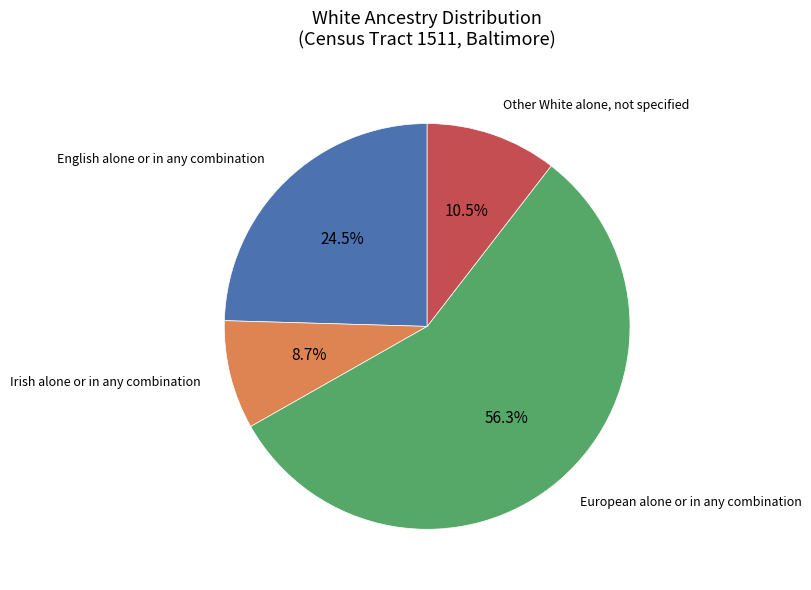

What is the smallest slice in the pie chart?

Irish alone or in any combination